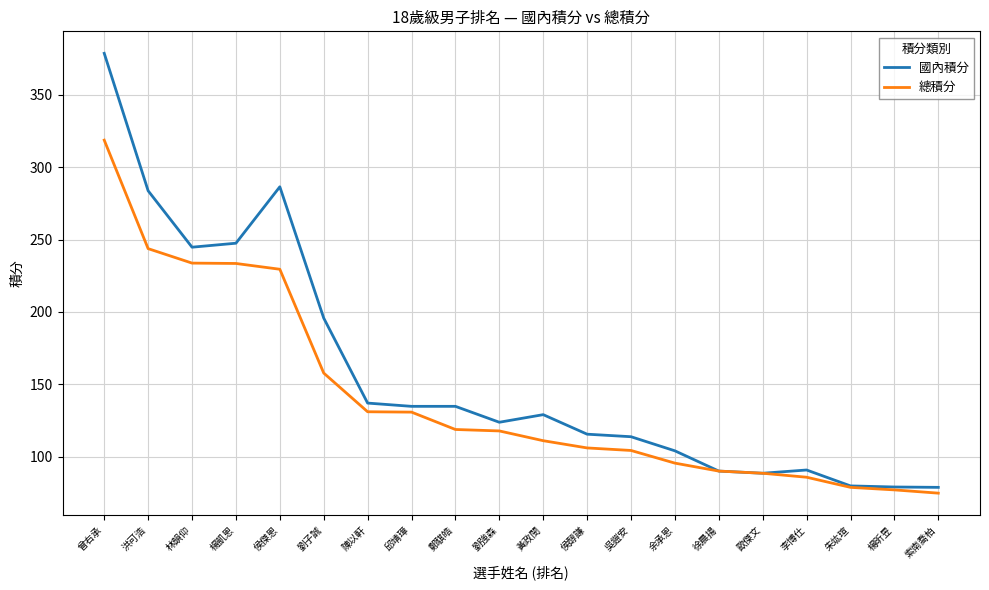

Between 劉子誠 and 侯醇謙, which series saw the biggest shift?

國內積分